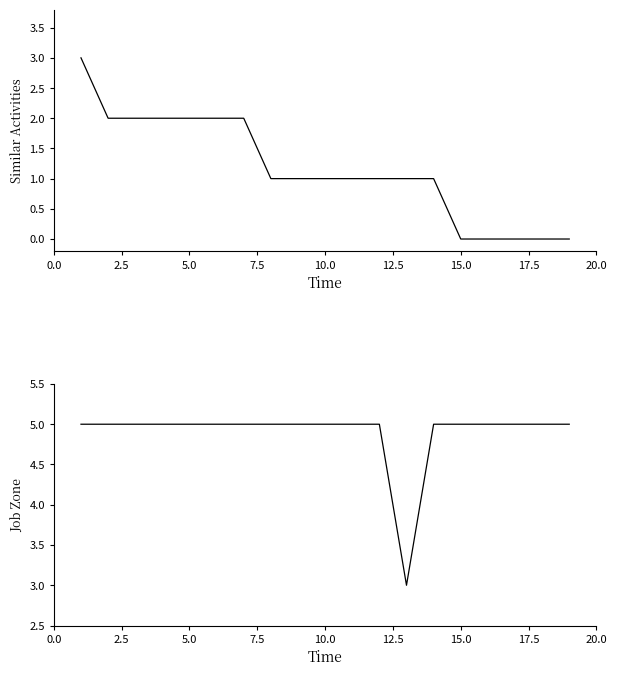

What is the average value of the Similar Activities series?

1